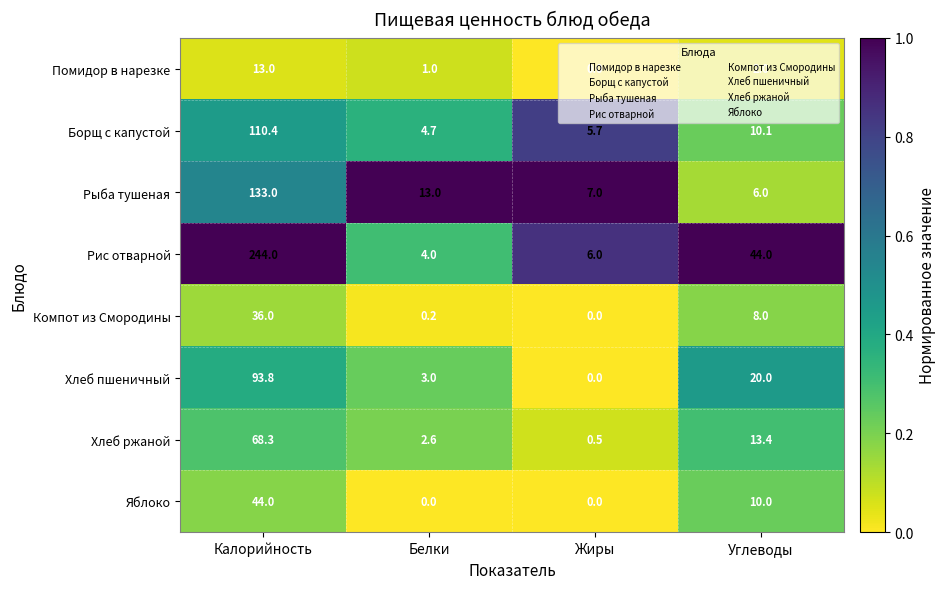

Where does the Яблоко series first go above 10?

Калорийность